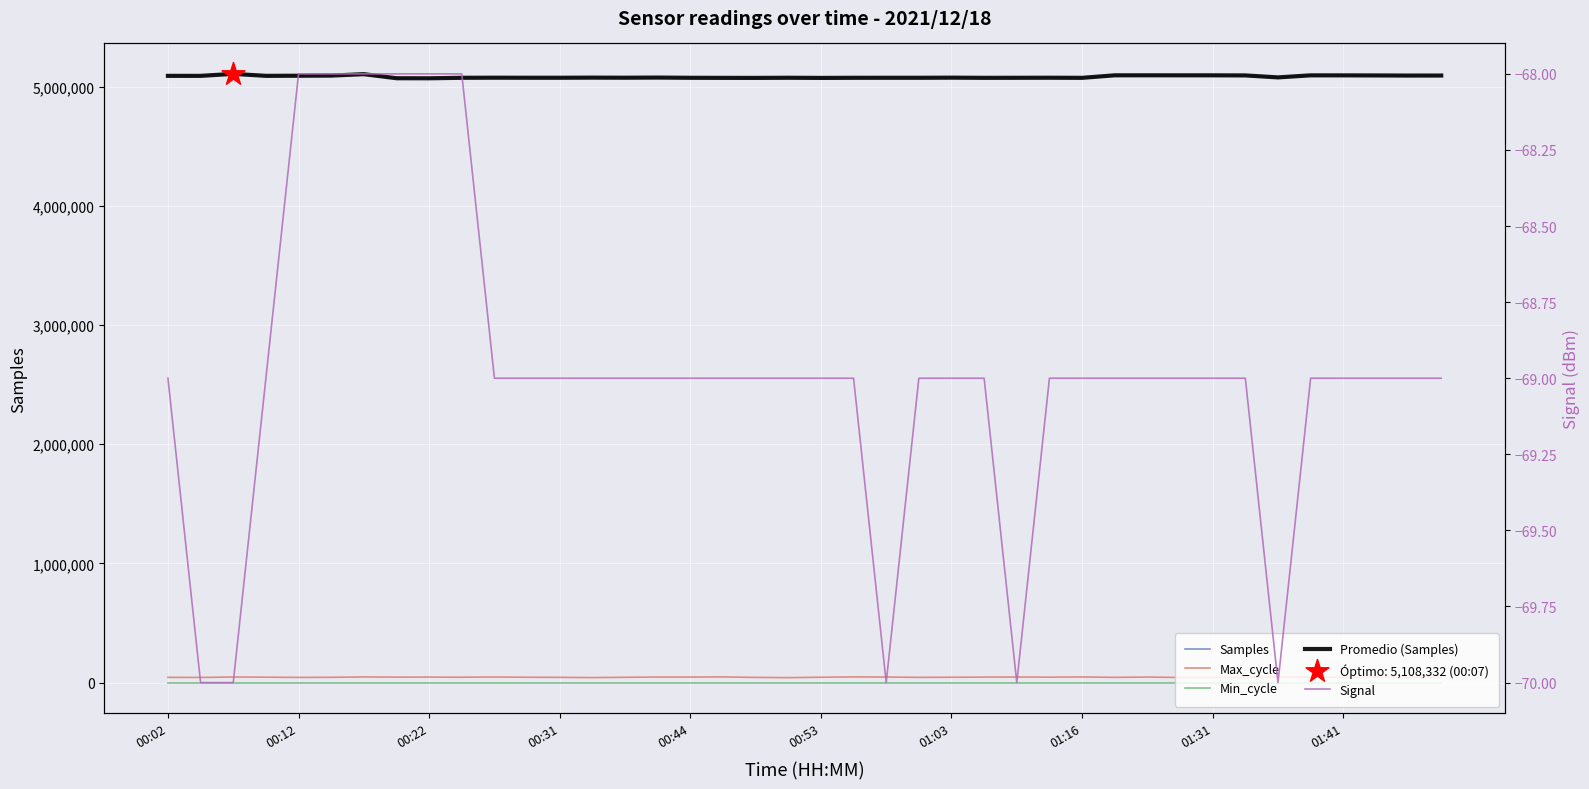

Which series has the widest spread of Y values?

Samples